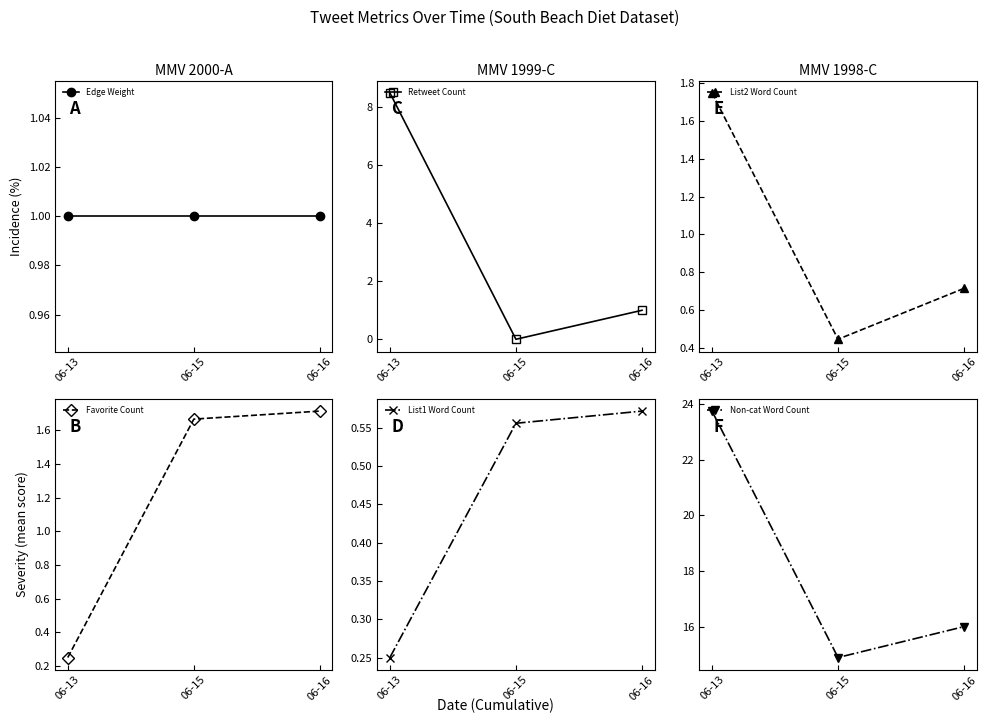

Which series has the largest range (max minus min)?

Non-cat Word Count